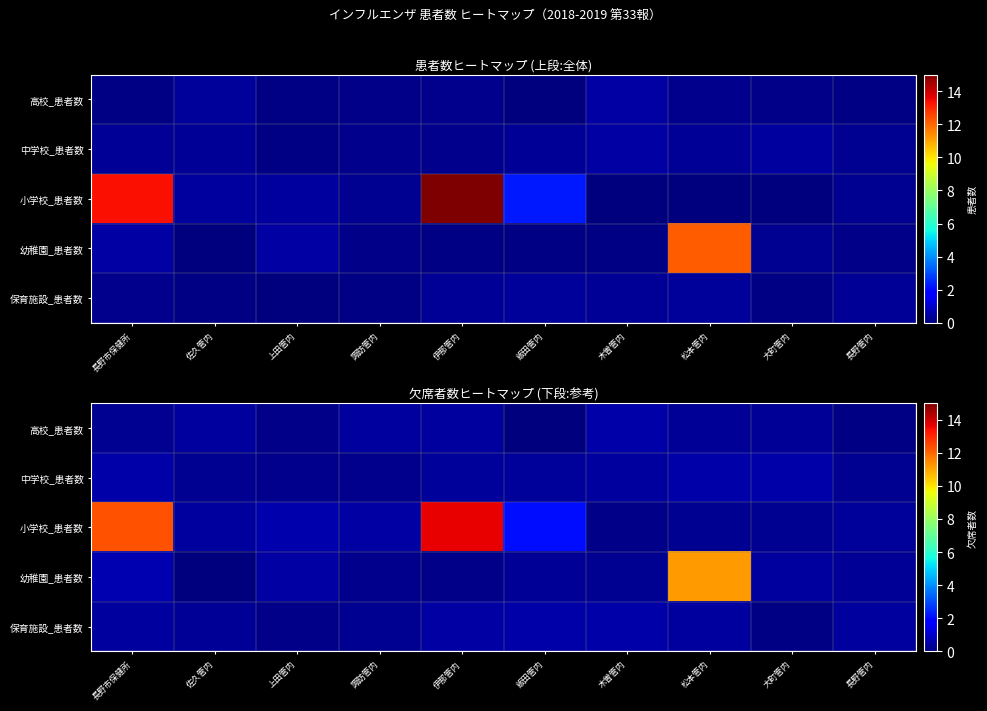

What is the highest value of the 保育施設_患者数 series?

0.6